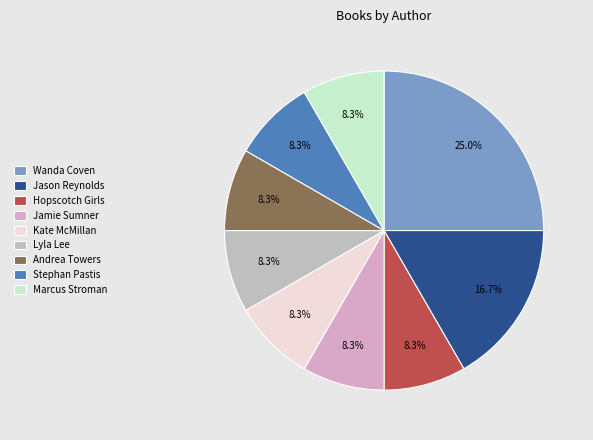

How many slices are in this pie chart?

9